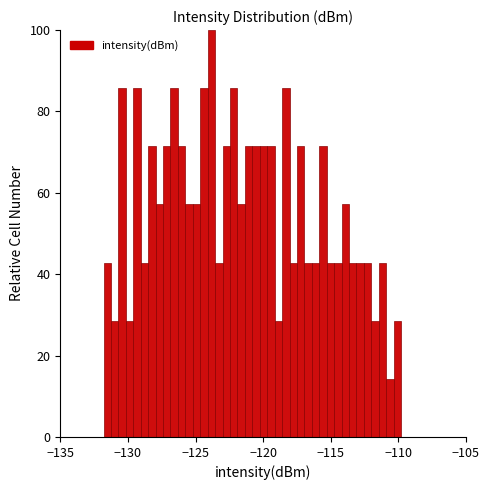

Read against the x-axis, roughly where is the centre of the tallest bar?

-124.0